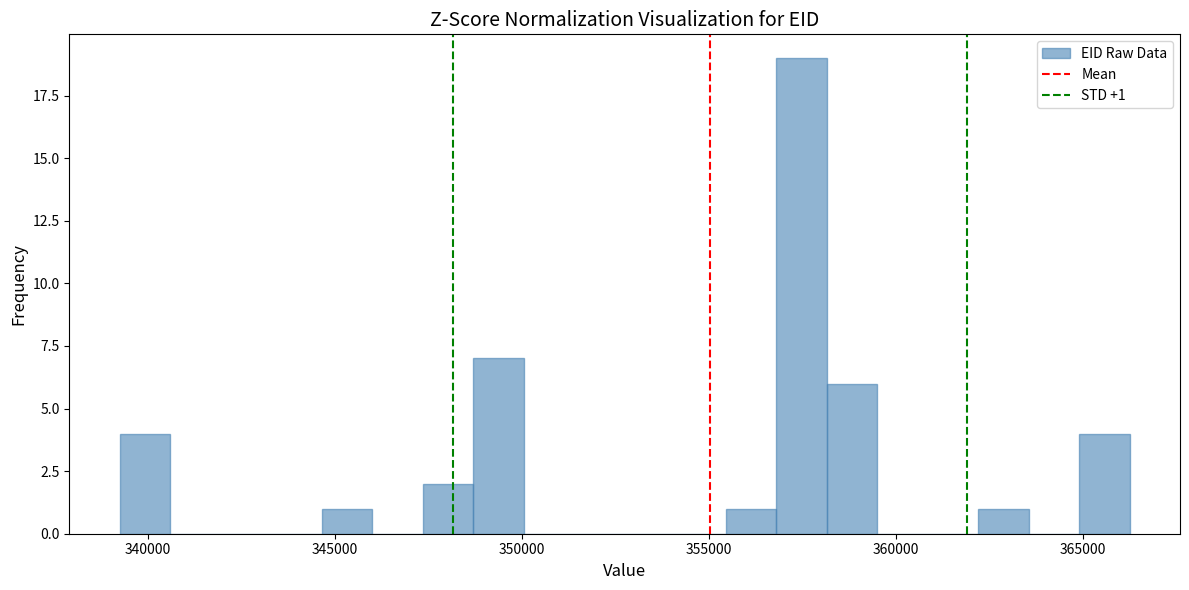

Read against the x-axis, roughly where is the centre of the tallest bar?

357500